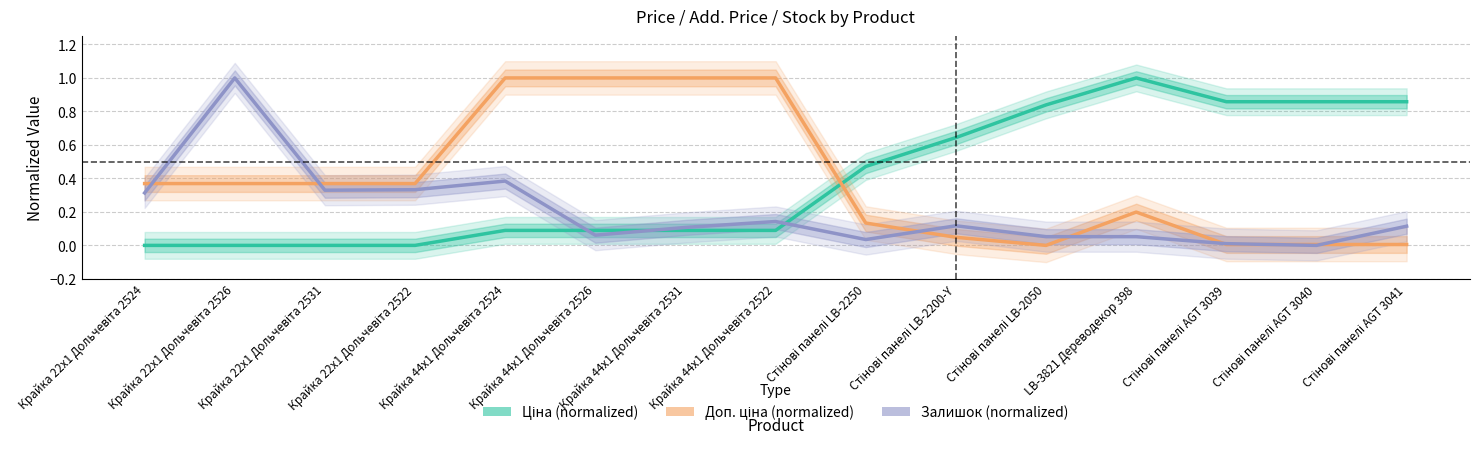

What is the sum of the Доп. ціна (normalized) values at Стінові панелі LB-2250 and Крайка 44x1 Дольчевіта 2531?

1.1